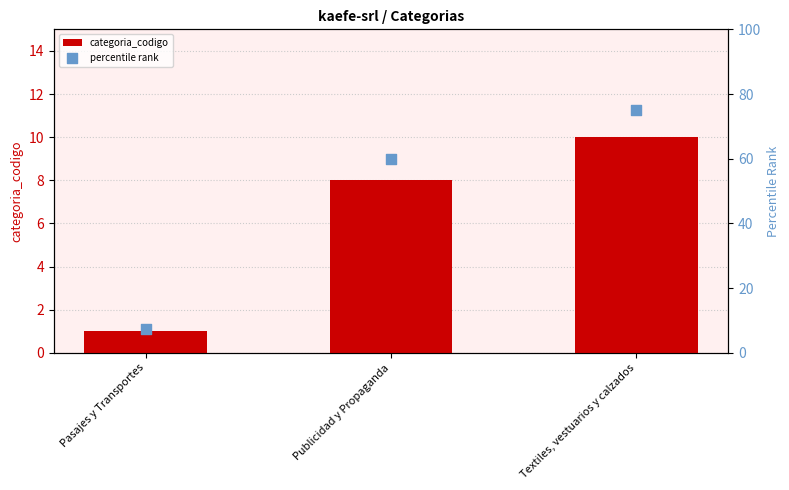

At which category is the sum across all series the highest?

Textiles, vestuarios y calzados